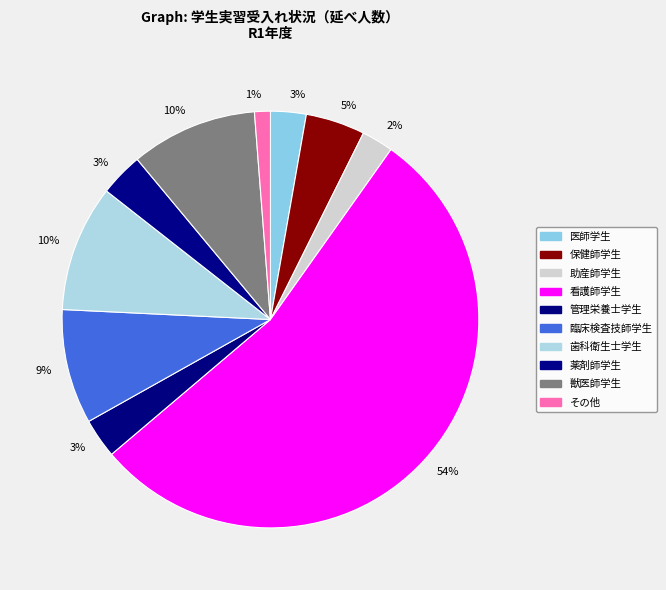

What is the change in value from 歯科衛生士学生 to 薬剤師学生?

-21